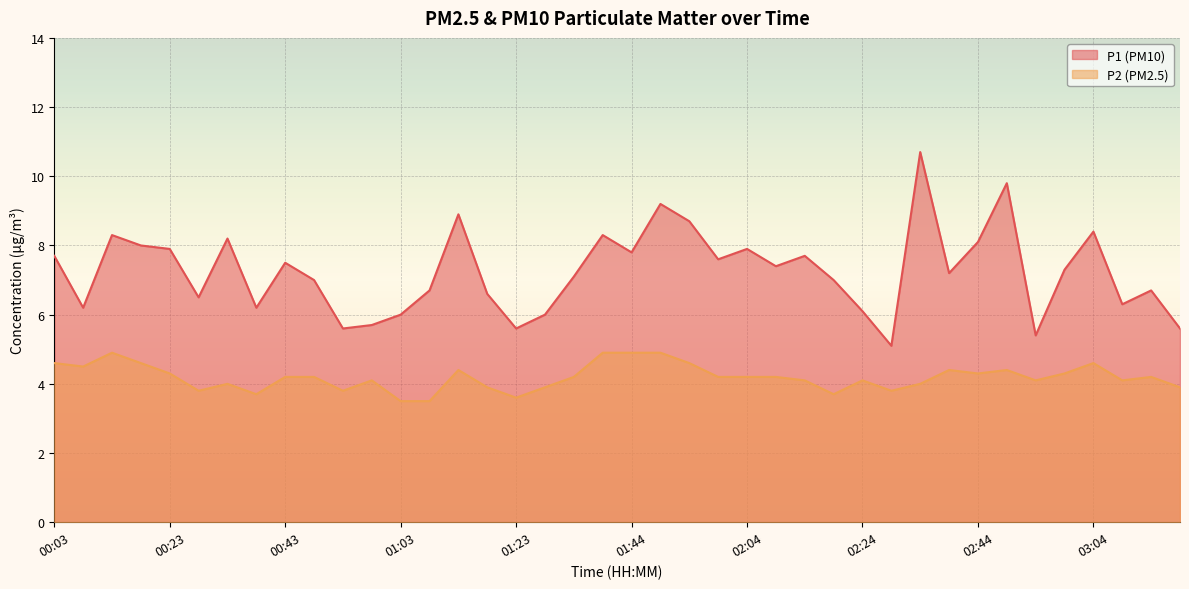

List the labels in order of P2 value, largest first.

00:13, 01:39, 01:44, 01:49, 00:03, 00:18, 01:54, 03:04, 00:08, 01:13, 02:39, 02:49, 00:23, 02:44, 02:59, 00:43, 00:48, 01:33, 01:59, 02:04, 02:09, 03:14, 00:58, 02:14, 02:24, 02:54, 03:09, 00:33, 02:34, 01:18, 01:28, 03:19, 00:28, 00:53, 02:29, 00:38, 02:19, 01:23, 01:03, 01:08